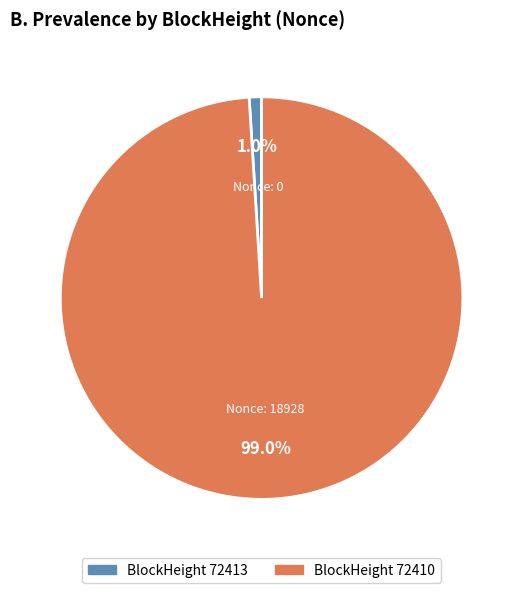

Is there a majority slice in this chart?

Yes